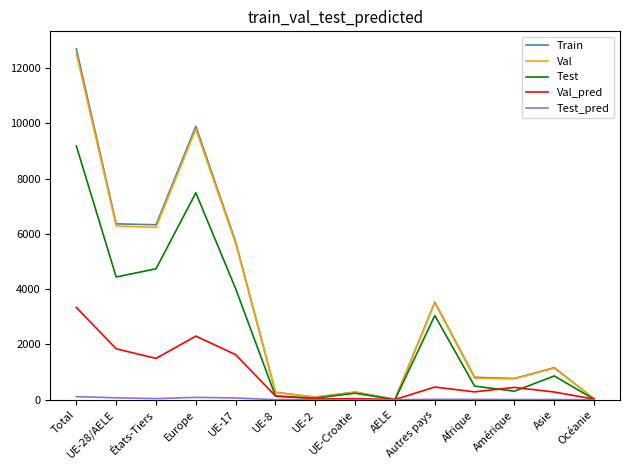

Which label corresponds to the largest value in the chart?

Total